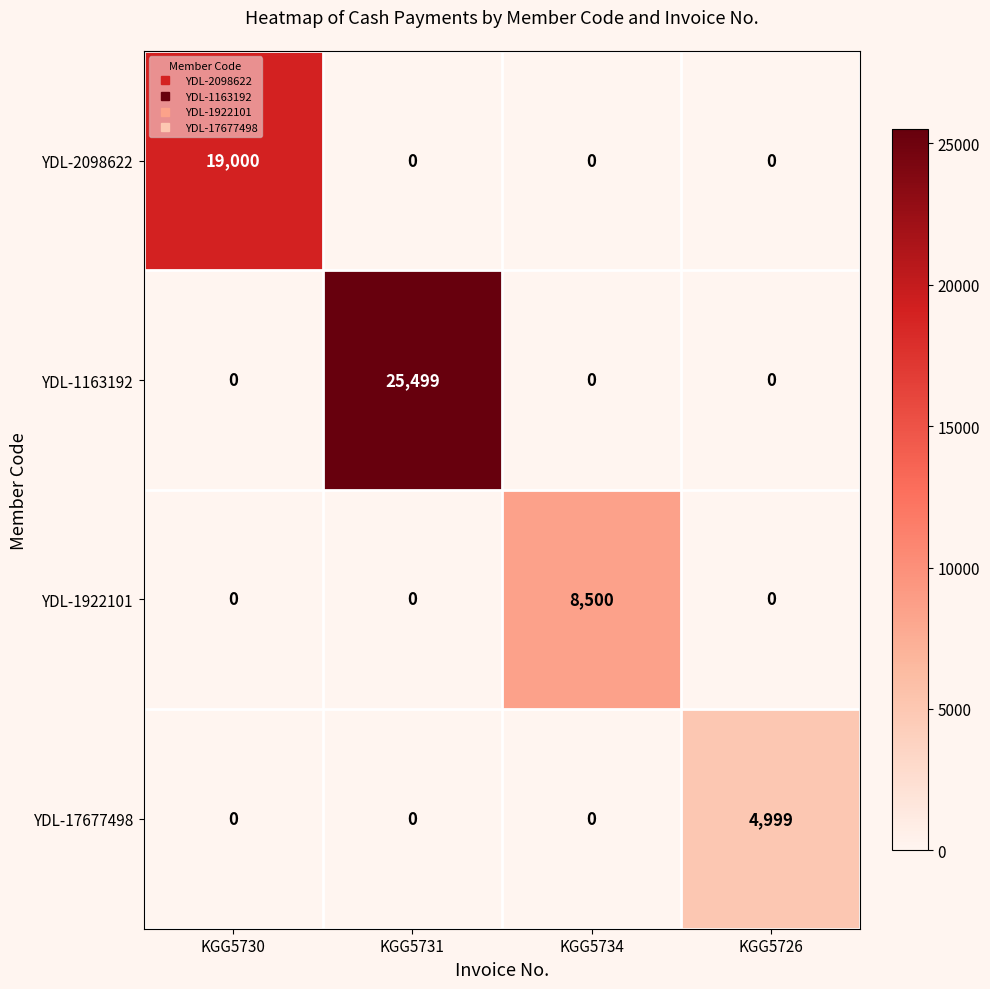

What is the total value across all series at KGG5726?

4999